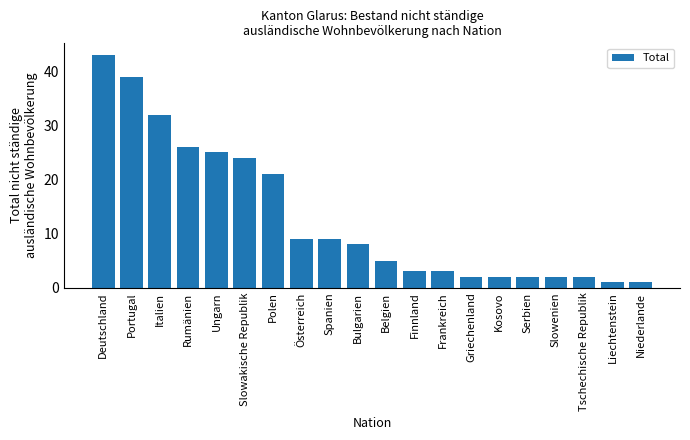

Reading right to left, extract all data points from this chart.

Niederlande=1	Liechtenstein=1	Tschechische Republik=2	Slowenien=2	Serbien=2	Kosovo=2	Griechenland=2	Frankreich=3	Finnland=3	Belgien=5	Bulgarien=8	Spanien=9	Österreich=9	Polen=21	Slowakische Republik=24	Ungarn=25	Rumänien=26	Italien=32	Portugal=39	Deutschland=43